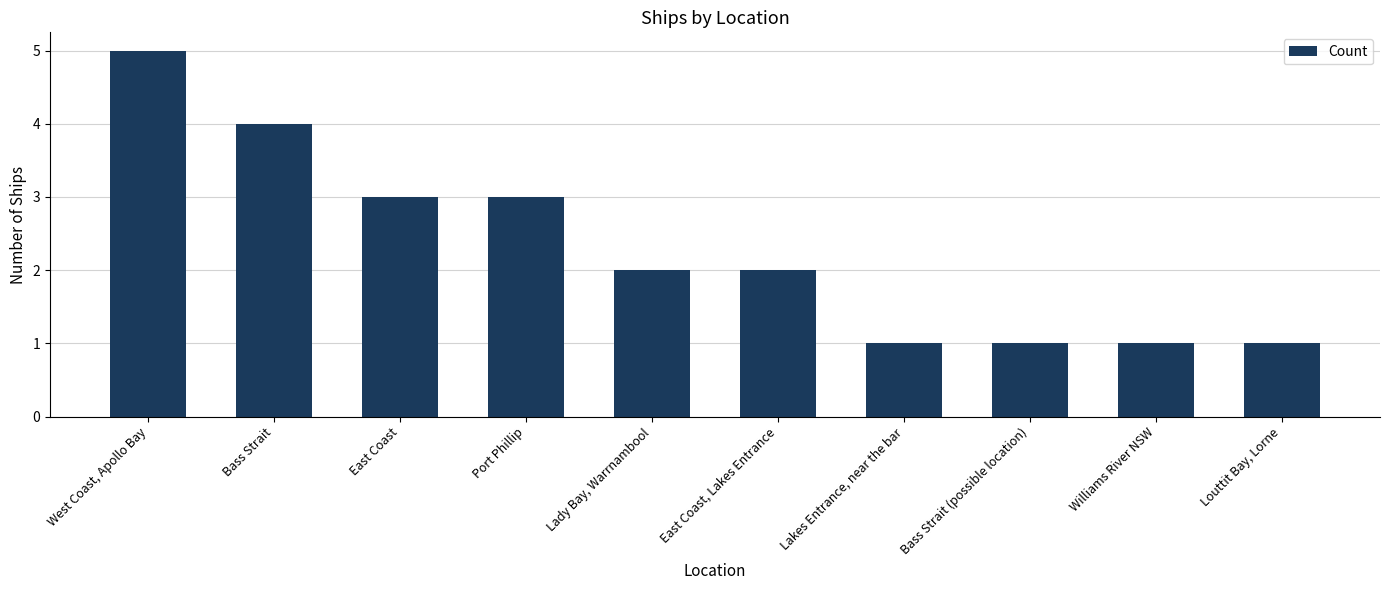

At which category does the chart reach its peak across all series?

West Coast, Apollo Bay